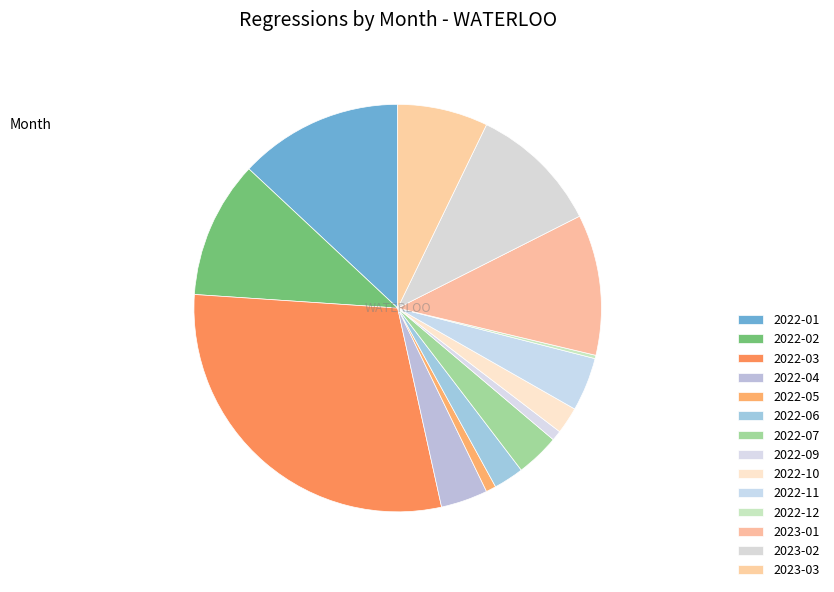

The 2022-05 slice represents 1% of the pie. True or false?

True